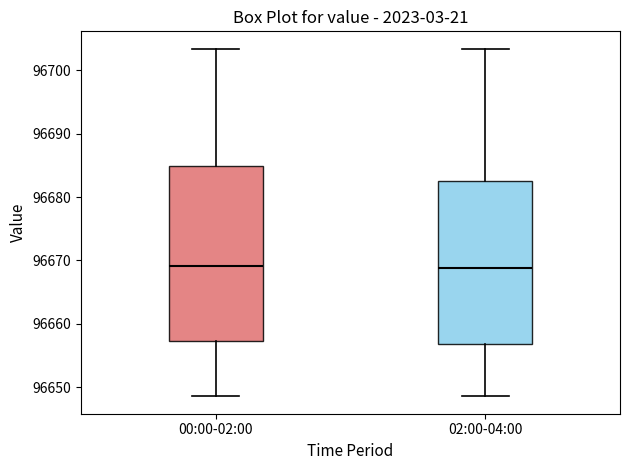

Reading left to right, read every box against the y-axis: the position of its median line, the range the box covers, and the ends of its whiskers. The values are not printed on the chart, so give them approximately, as read against the axis.

00:00-02:00: median 96669, box 96657 to 96685, whiskers 96649 to 96703
02:00-04:00: median 96669, box 96657 to 96682, whiskers 96649 to 96703